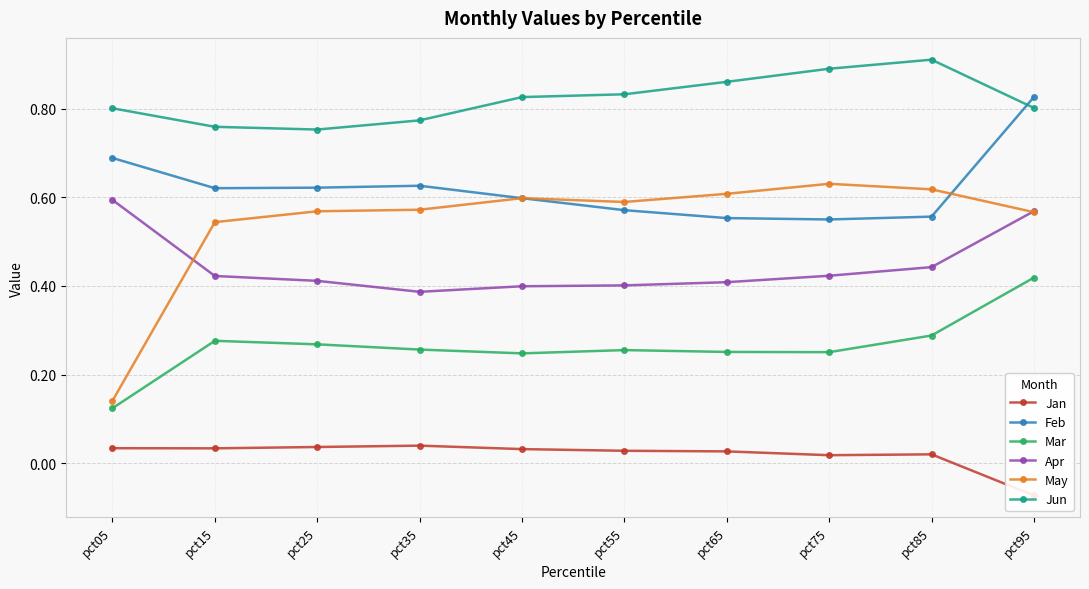

True or false: Feb has a value of 0.3 at pct05.

False